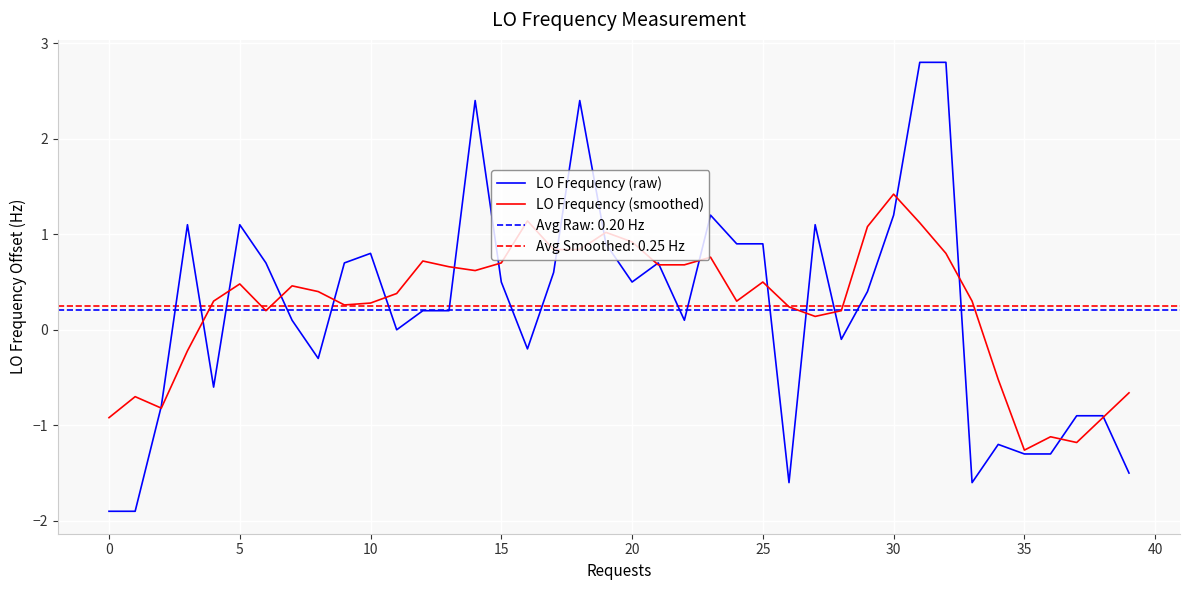

At which category is the sum across all series the highest?

31